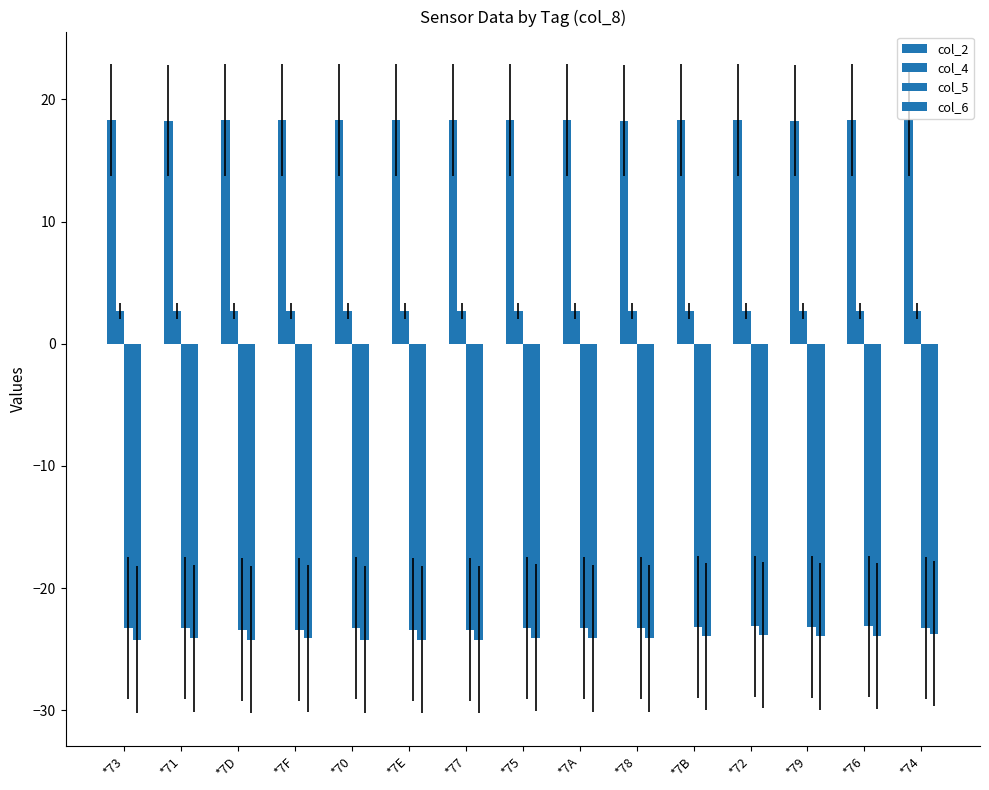

What is the spread (max minus min) of values at *70?

42.5